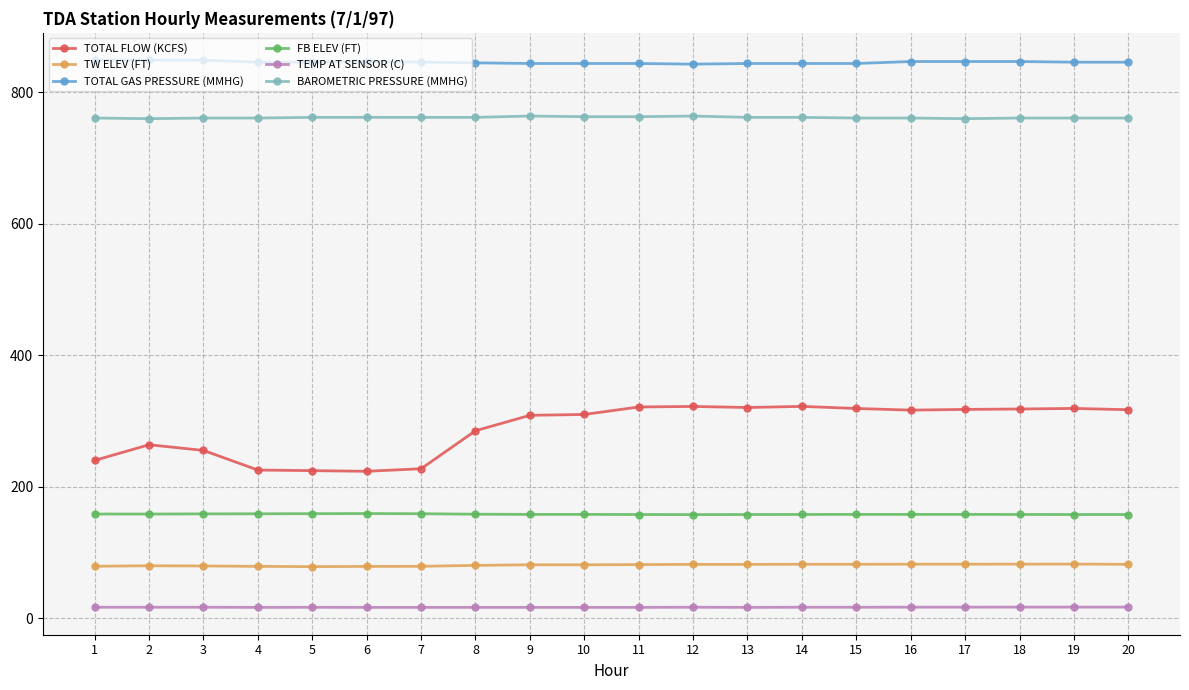

True or false: TOTAL FLOW (KCFS) has more than 2 interior local peaks.

True